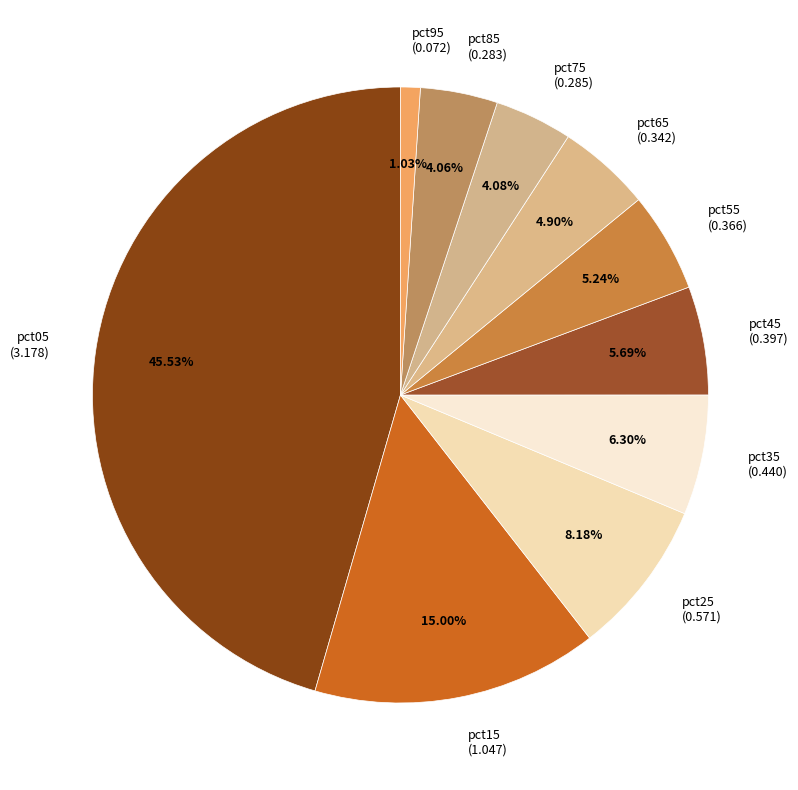

What is the smallest slice in the pie chart?

pct95